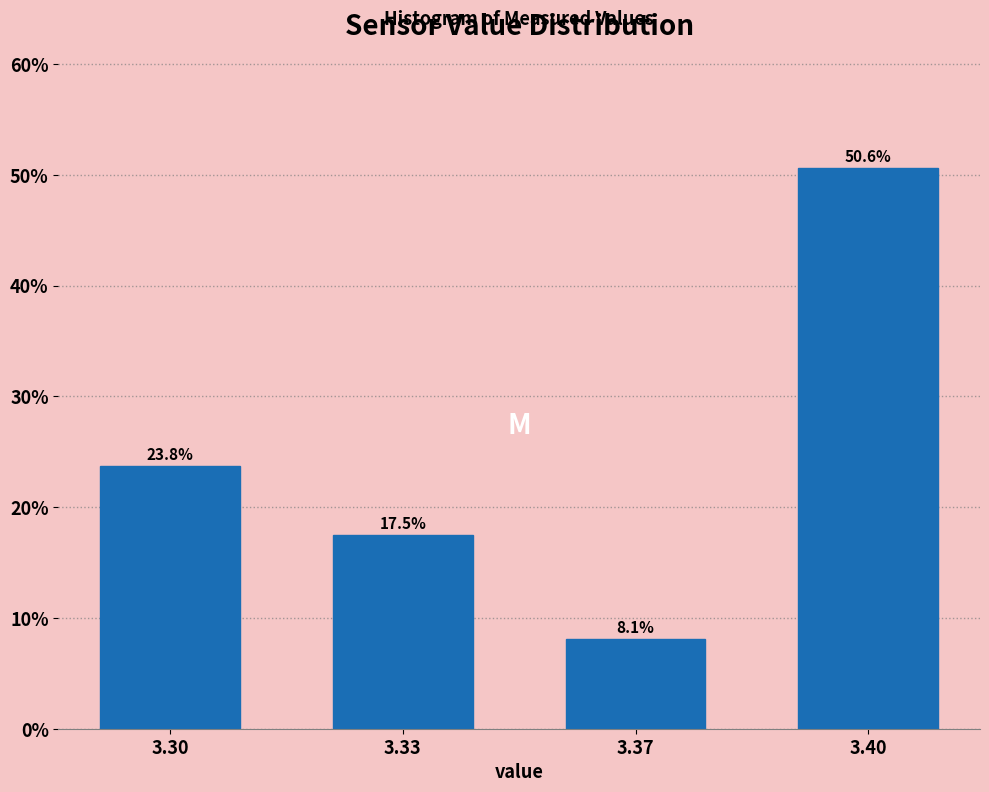

Reading left to right, transcribe all the data shown in this chart.

3.30=23.8	3.33=17.5	3.37=8.1	3.40=50.6